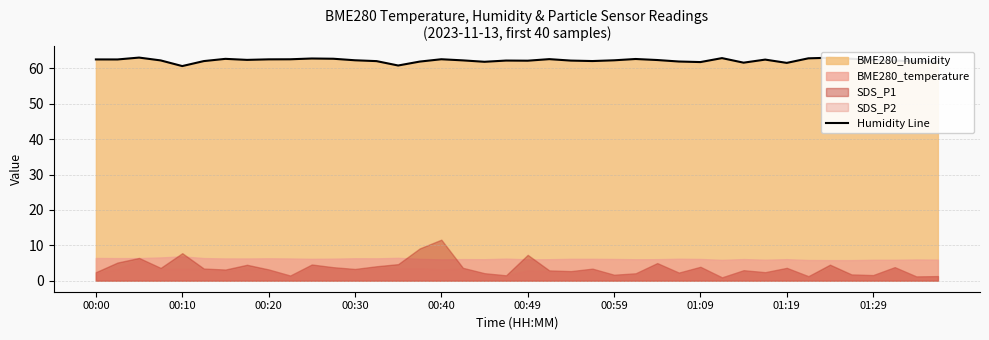

Read the value at 35.

62.7